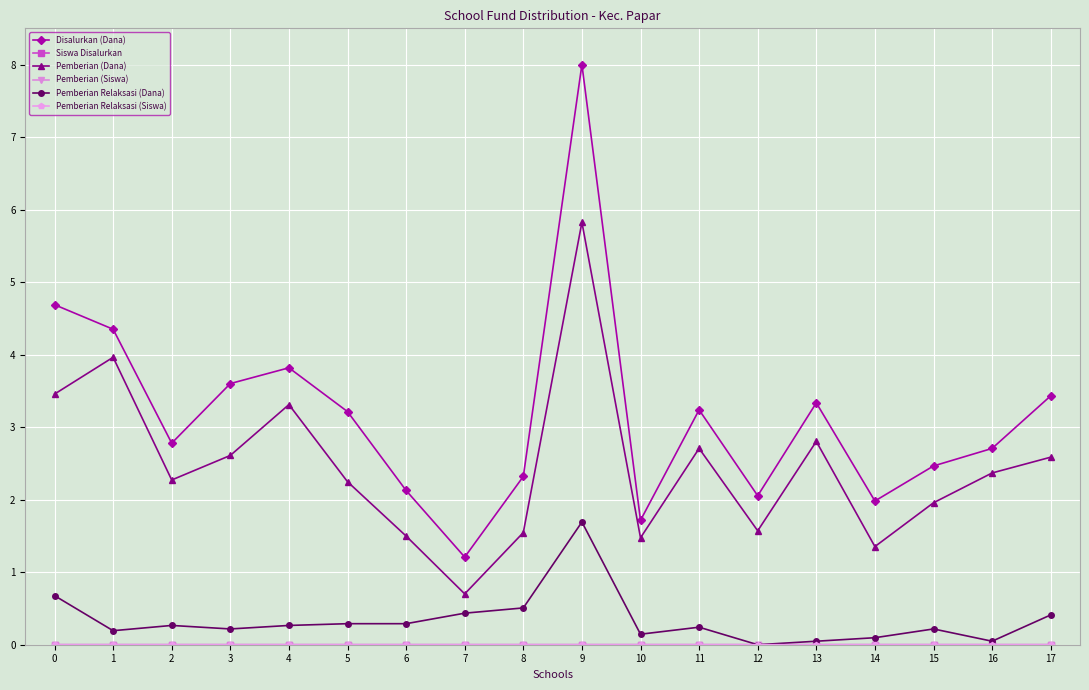

Does the chart have visible grid lines?

Yes